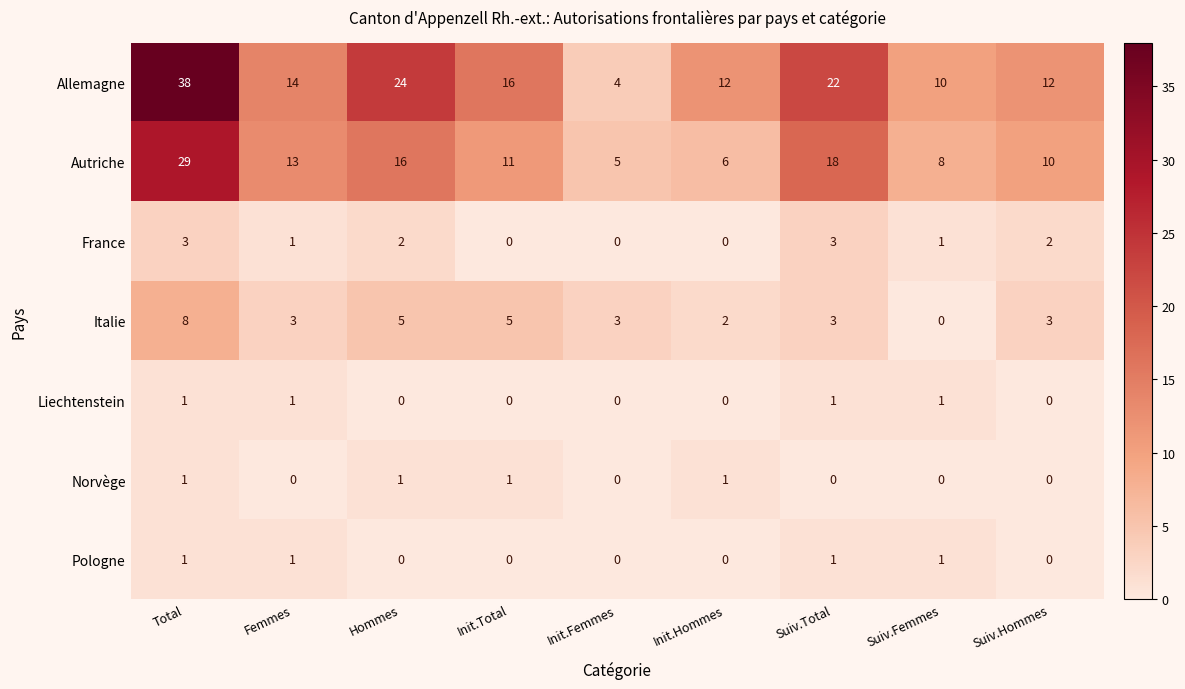

Between Hommes and Init.Total, which series saw the biggest shift?

Allemagne